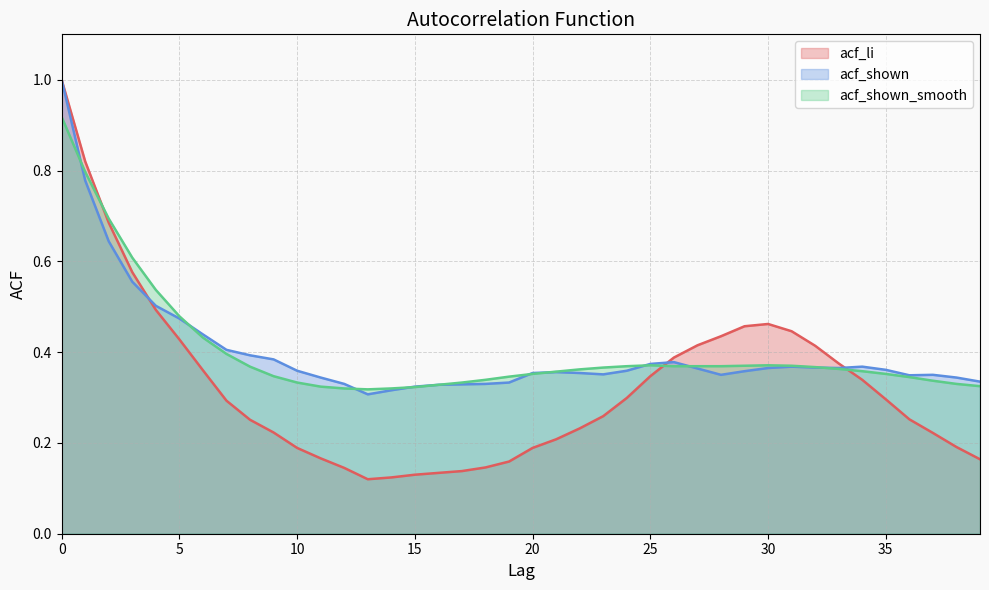

Where is the first local maximum for acf_li?

30